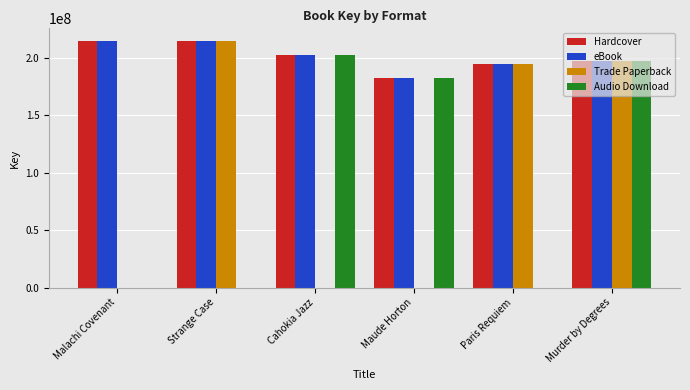

What are all the series names shown in the legend?

Hardcover, eBook, Trade Paperback, Audio Download